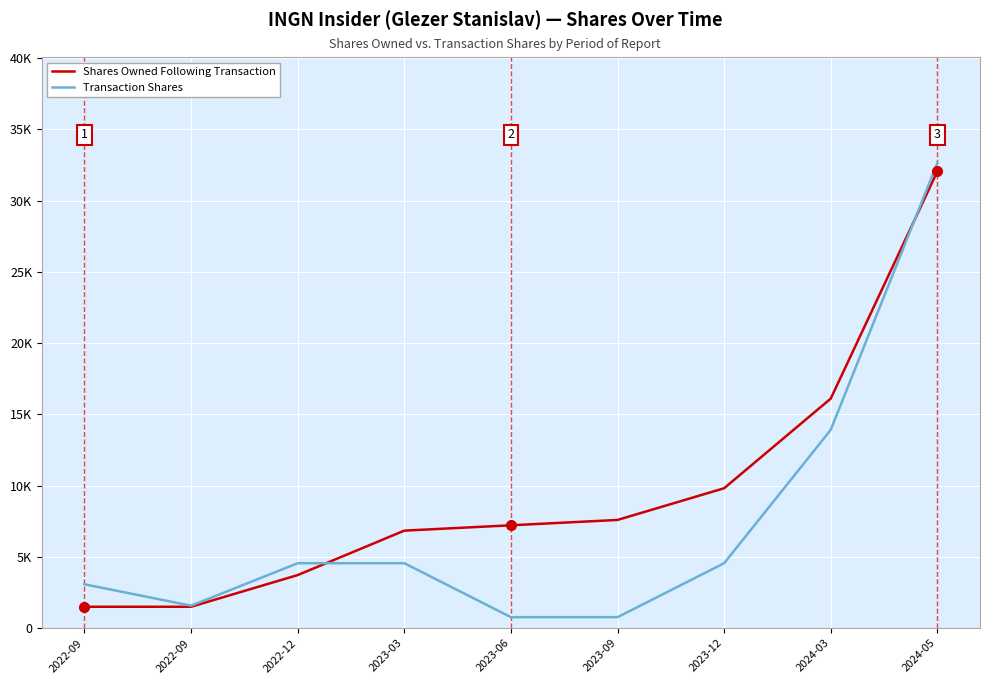

What are all the series names shown in the legend?

Shares Owned Following Transaction, Transaction Shares